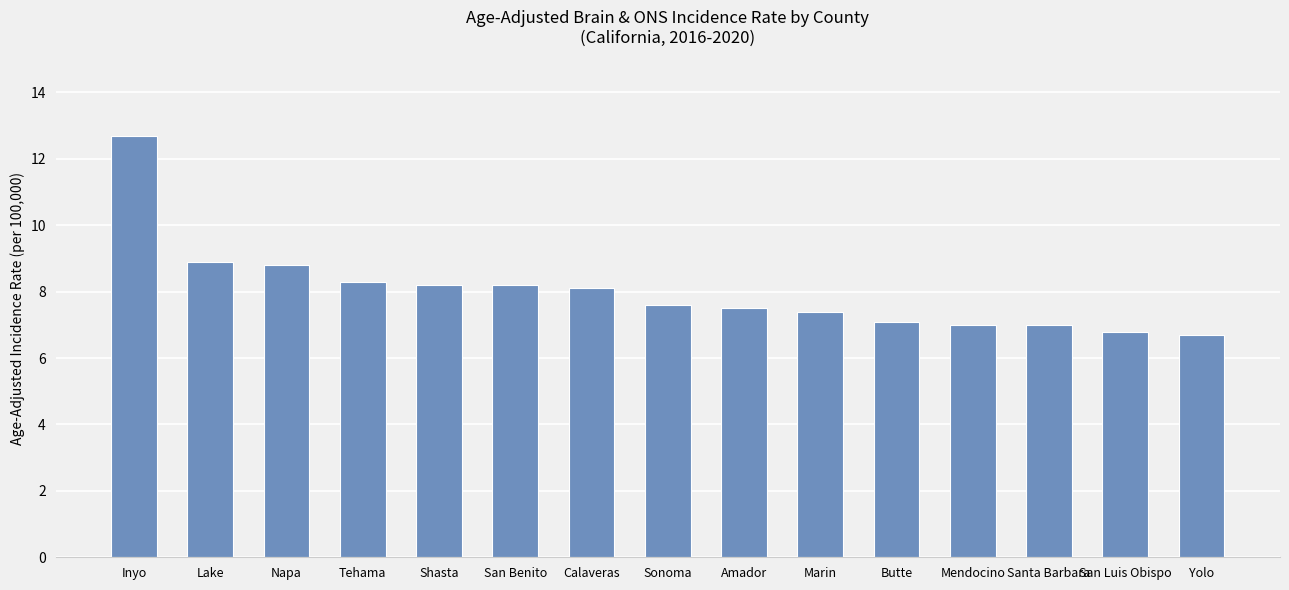

At which category does the chart reach its peak across all series?

Inyo